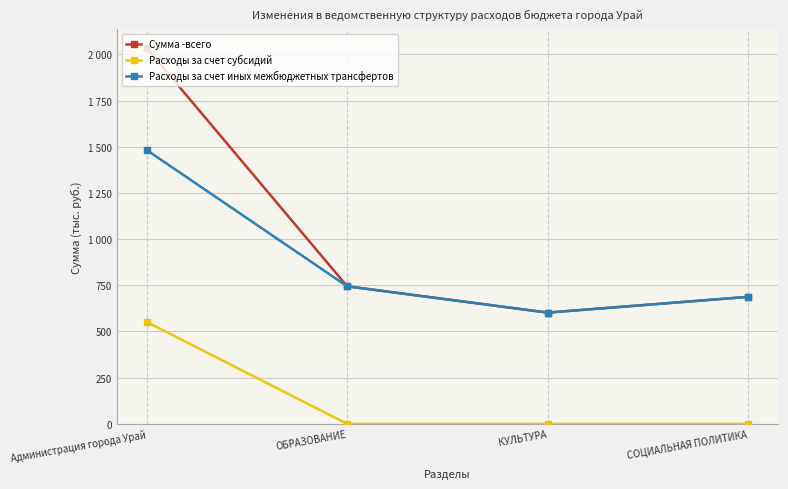

Is this an area chart (filled region under the line)?

No